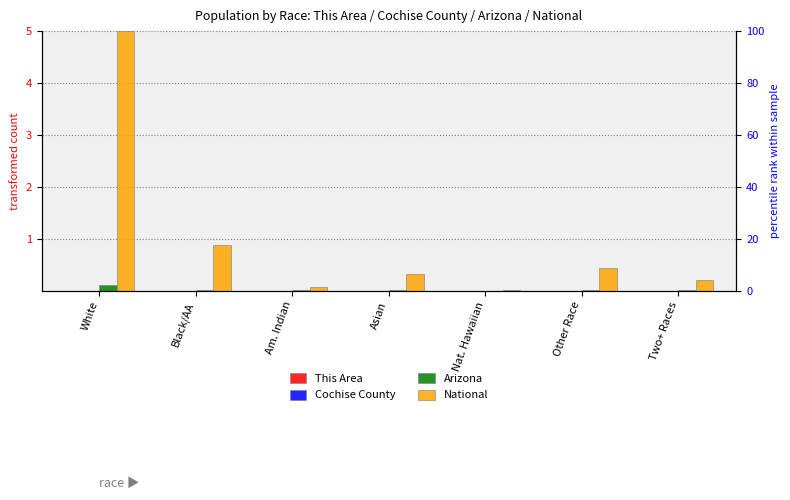

What is the label of the 4th bar from the left?

Asian